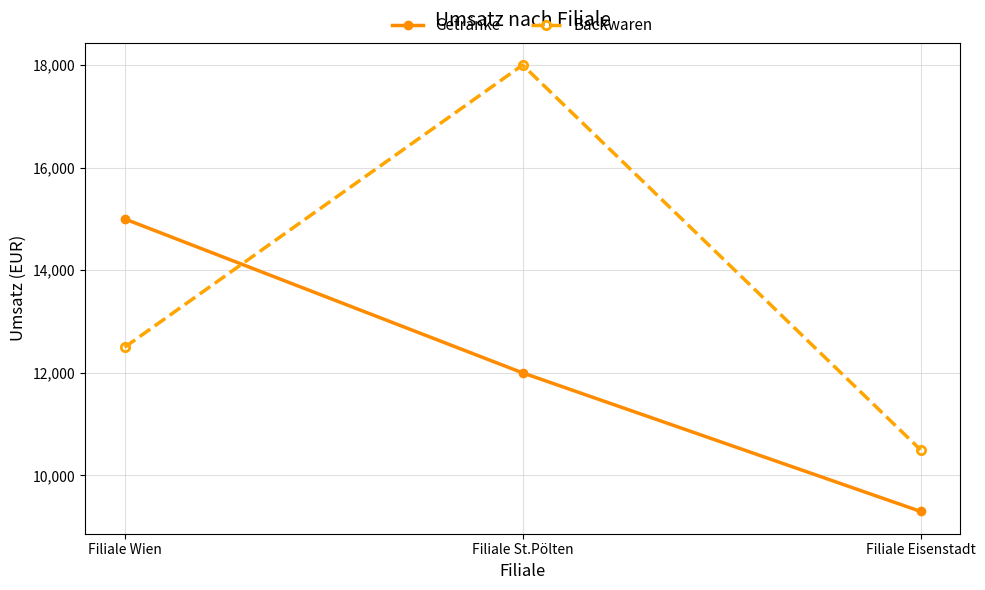

What are all the series names shown in the legend?

Getränke, Backwaren